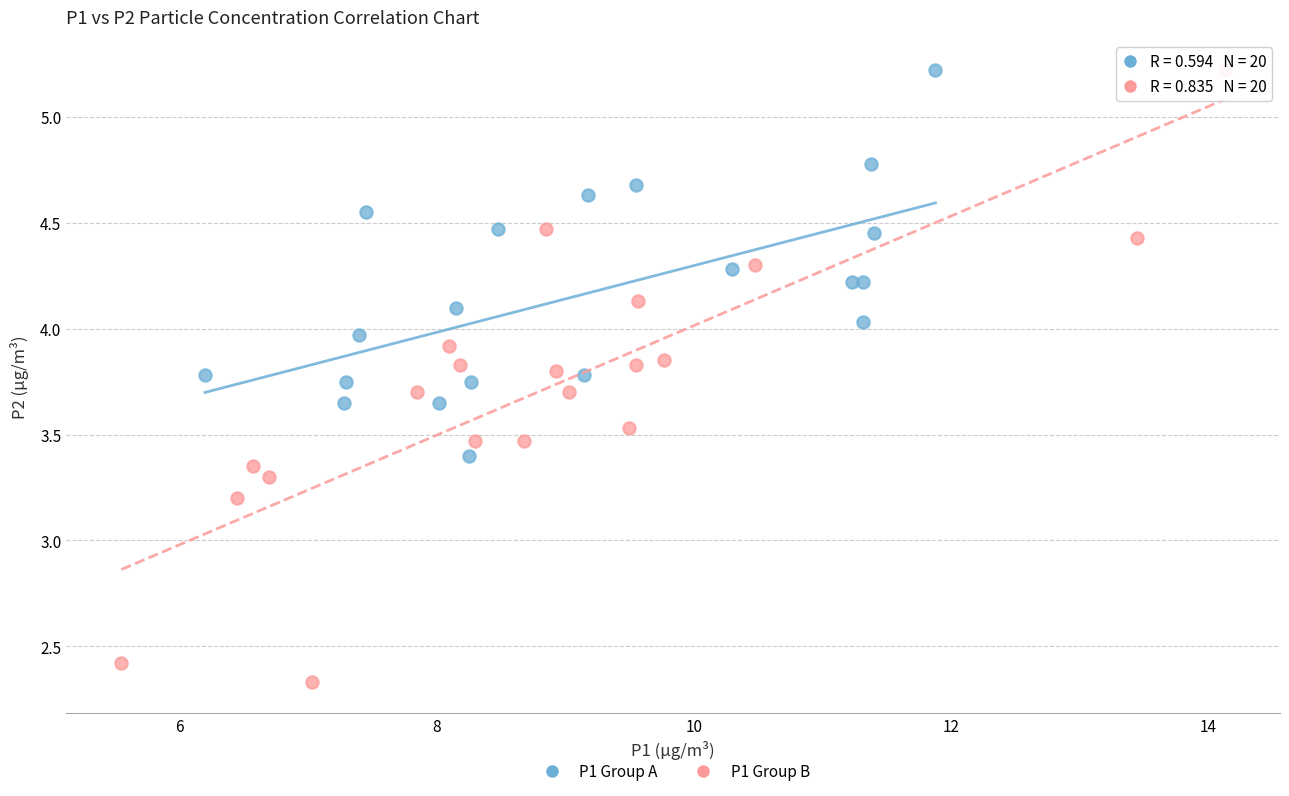

Which series has the largest Y range (max minus min)?

P1 Group B